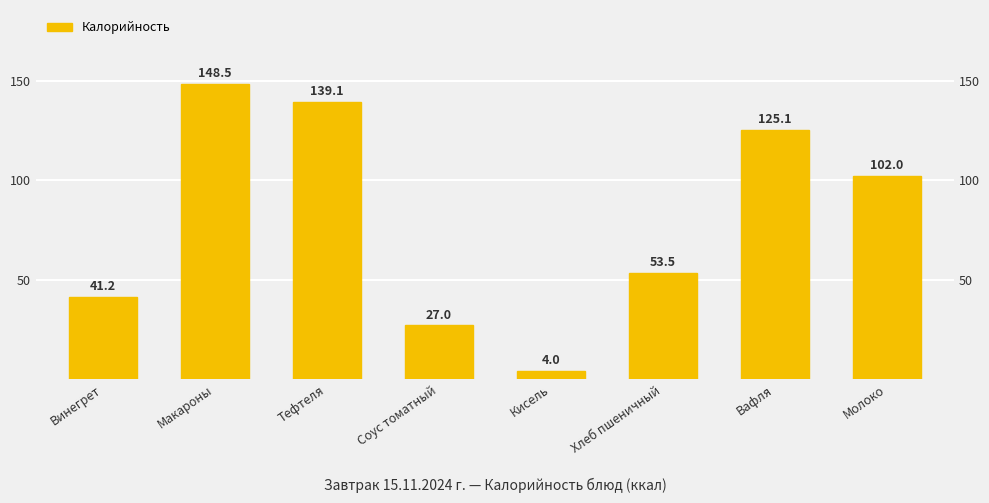

What is the ratio of the value at Макароны to the value at Кисель?

37.1